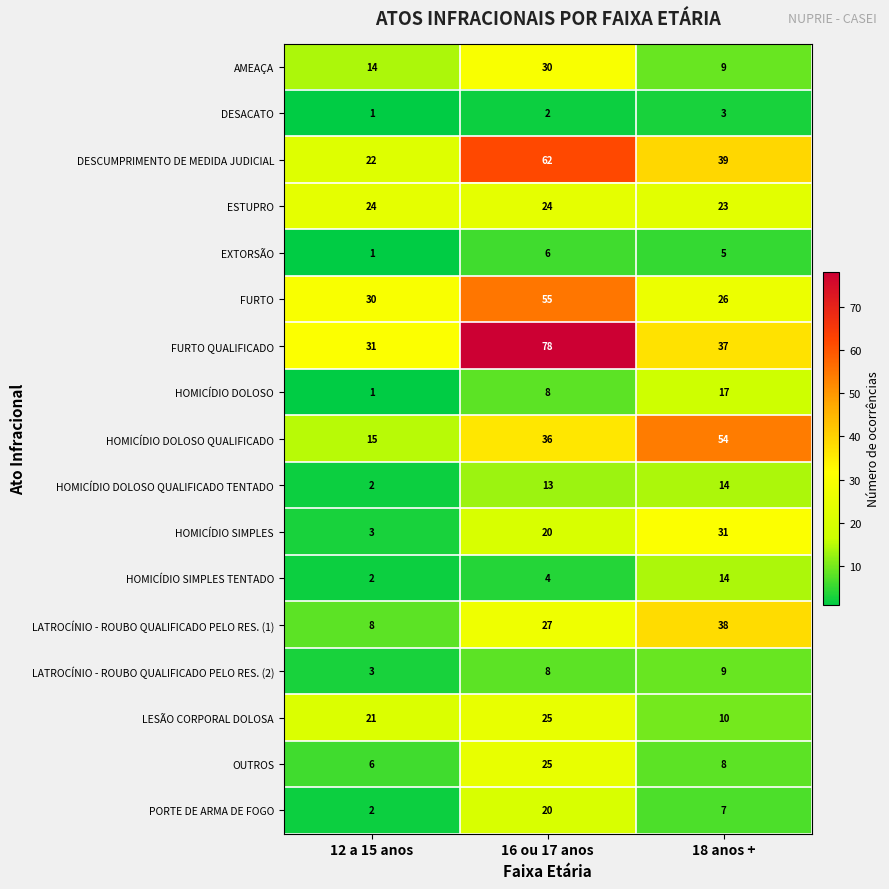

The PORTE DE ARMA DE FOGO series shows 12 at 18 anos +. True or false?

False